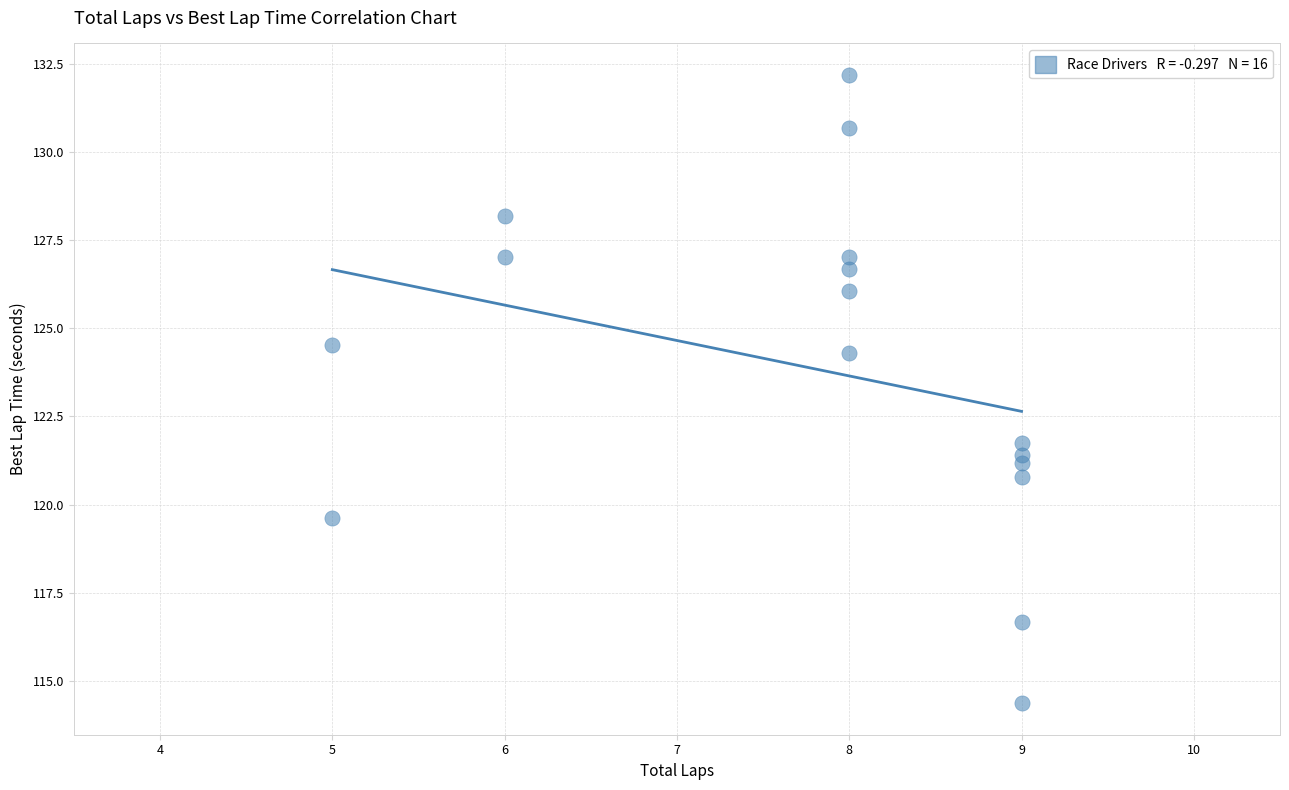

What is the range of Y values (max minus min)?

17.8